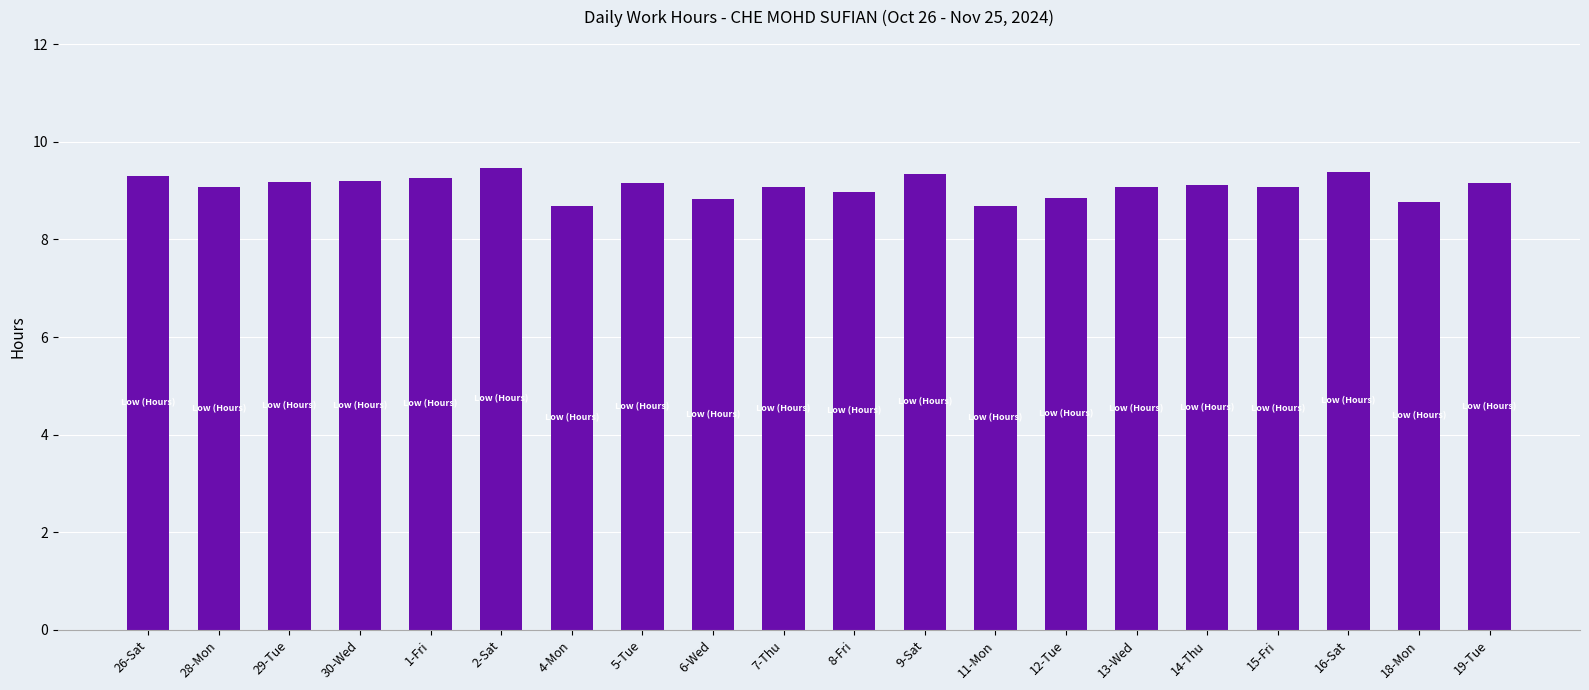

Between 5-Tue and 18-Mon, which is larger?

5-Tue